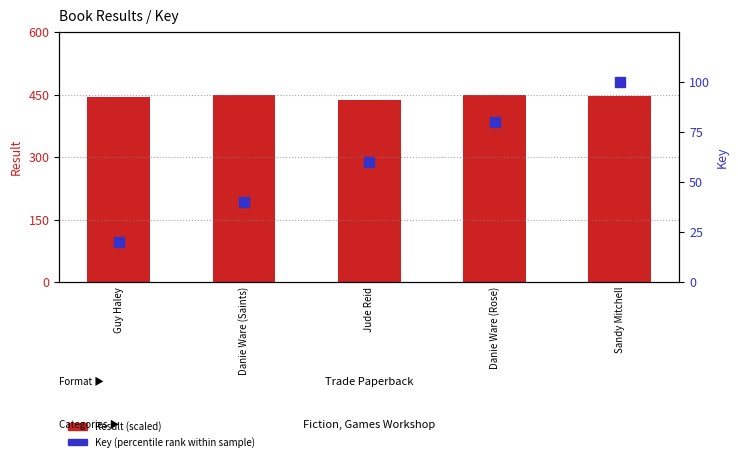

Rank the categories by Key (scaled %) value from highest to lowest.

Sandy Mitchell, Danie Ware (Rose), Jude Reid, Danie Ware (Saints), Guy Haley